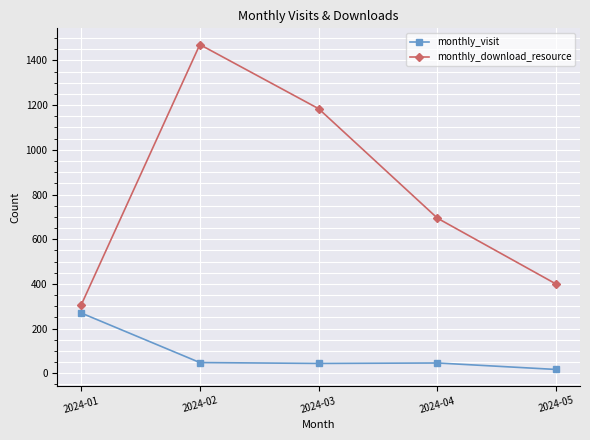

At which category is the sum across all series the highest?

2024-02